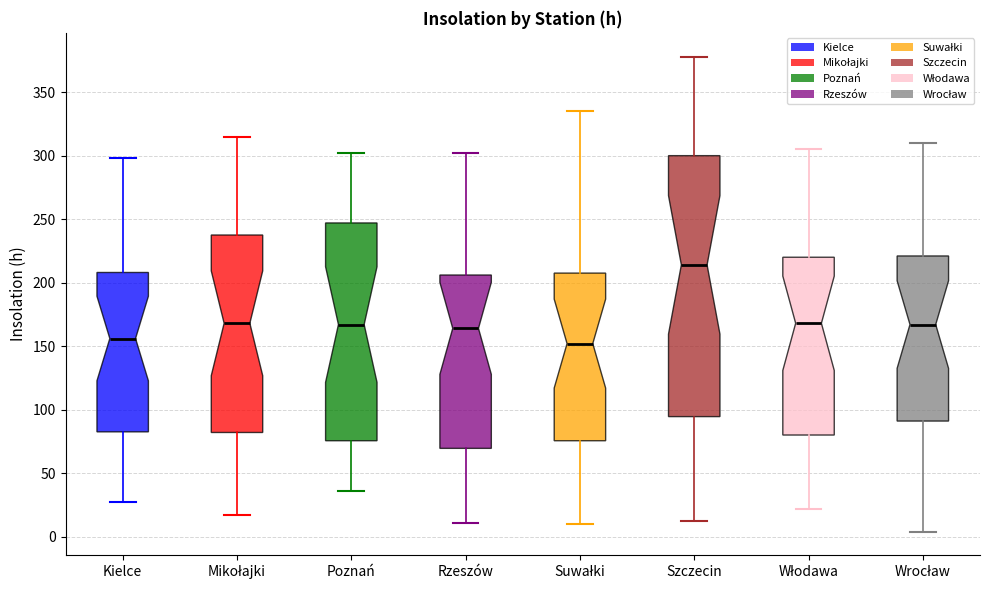

Comparing the boxes themselves (not the whiskers), which one is the tallest?

Szczecin